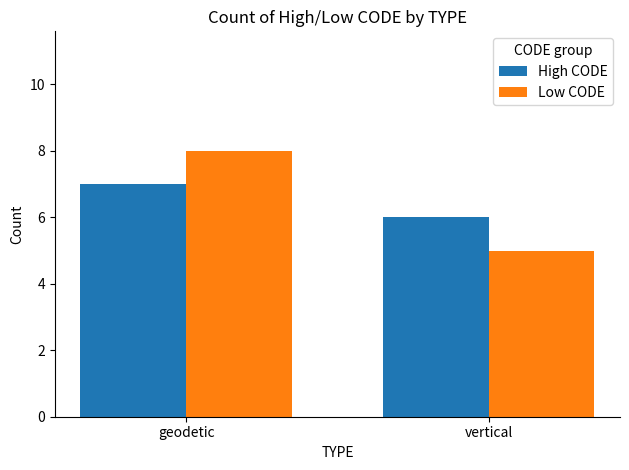

What is the sum of all High CODE values?

13